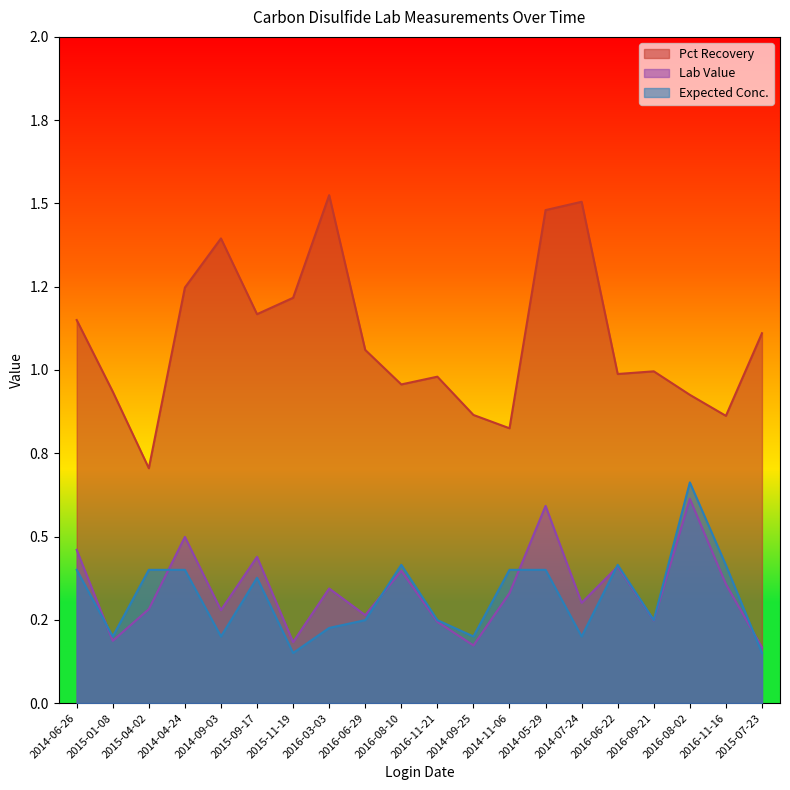

Reading left to right, what are all the values shown in this chart?

Pct Recovery: 2014-06-26=1.1	2015-01-08=0.9	2015-04-02=0.7	2014-04-24=1.2	2014-09-03=1.4	2015-09-17=1.2	2015-11-19=1.2	2016-03-03=1.5	2016-06-29=1.1	2016-08-10=1.0	2016-11-21=1.0	2014-09-25=0.9	2014-11-06=0.8	2014-05-29=1.5	2014-07-24=1.5	2016-06-22=1.0	2016-09-21=1.0	2016-08-02=0.9	2016-11-16=0.9	2015-07-23=1.1
Lab Value: 2014-06-26=0.5	2015-01-08=0.2	2015-04-02=0.3	2014-04-24=0.5	2014-09-03=0.3	2015-09-17=0.4	2015-11-19=0.2	2016-03-03=0.3	2016-06-29=0.3	2016-08-10=0.4	2016-11-21=0.2	2014-09-25=0.2	2014-11-06=0.3	2014-05-29=0.6	2014-07-24=0.3	2016-06-22=0.4	2016-09-21=0.2	2016-08-02=0.6	2016-11-16=0.4	2015-07-23=0.2
Expected Conc.: 2014-06-26=0.4	2015-01-08=0.2	2015-04-02=0.4	2014-04-24=0.4	2014-09-03=0.2	2015-09-17=0.4	2015-11-19=0.2	2016-03-03=0.2	2016-06-29=0.2	2016-08-10=0.4	2016-11-21=0.2	2014-09-25=0.2	2014-11-06=0.4	2014-05-29=0.4	2014-07-24=0.2	2016-06-22=0.4	2016-09-21=0.2	2016-08-02=0.7	2016-11-16=0.4	2015-07-23=0.2